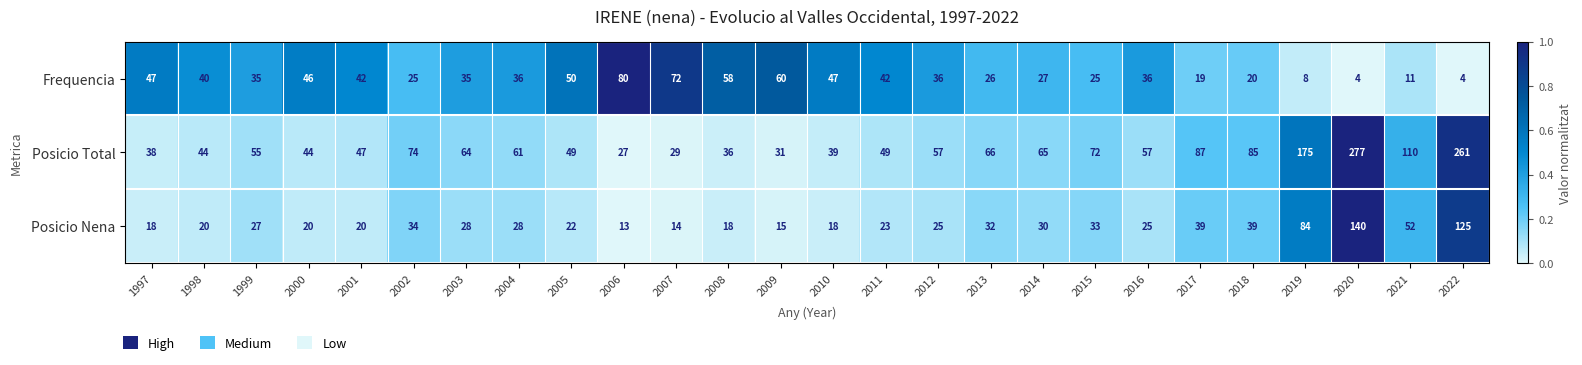

Which series has the largest total across all categories?

Posicio Total